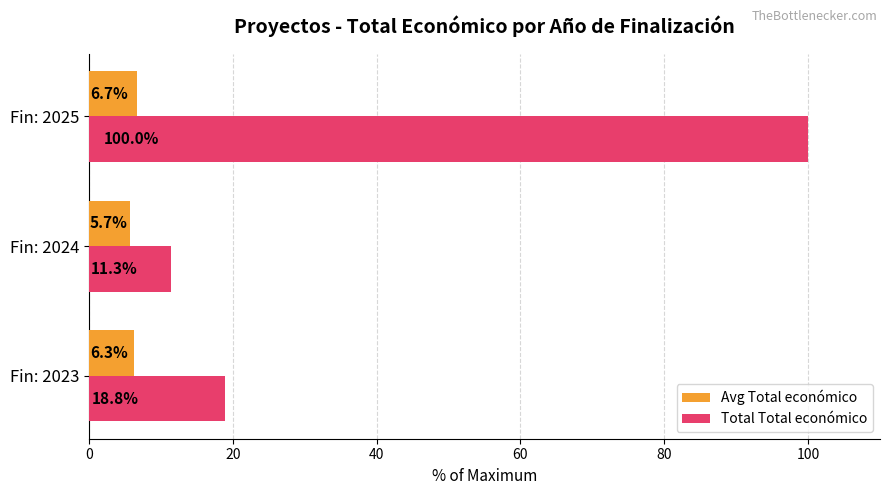

At which category is the sum across all series the highest?

Fin: 2025